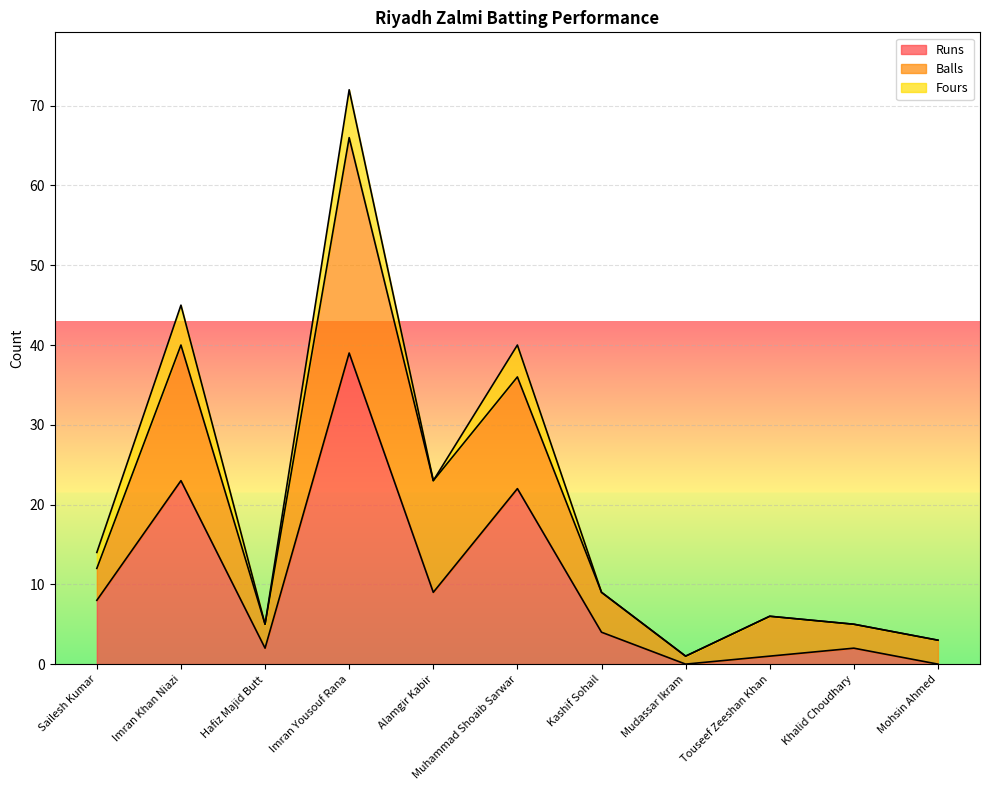

What are all the series names shown in the legend?

Runs, Balls, Fours